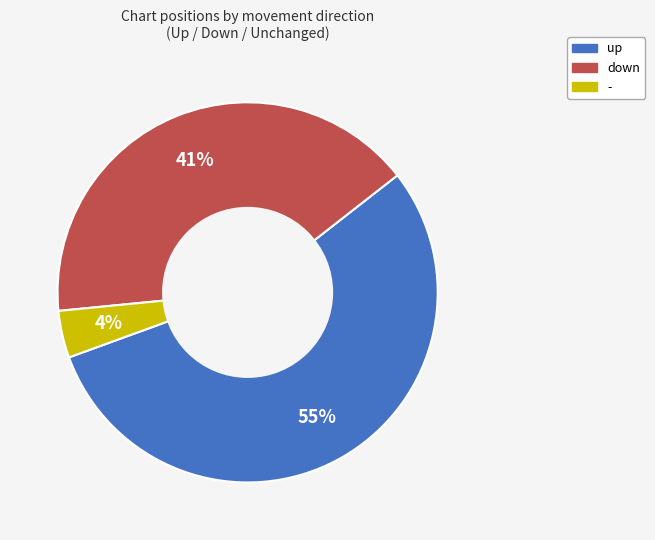

How many segments does this pie chart have?

3